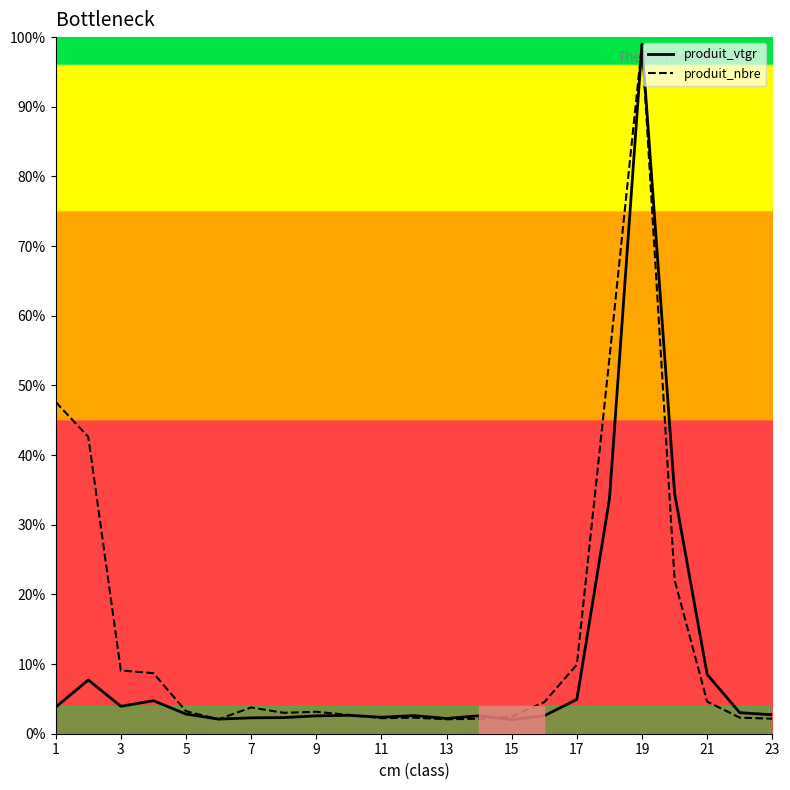

Which series has the largest total across all categories?

produit_nbre